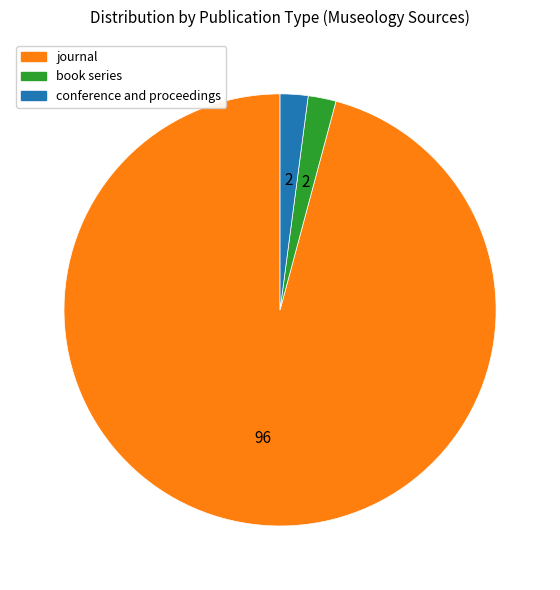

Combined, do conference and proceedings and journal account for over 50%?

Yes